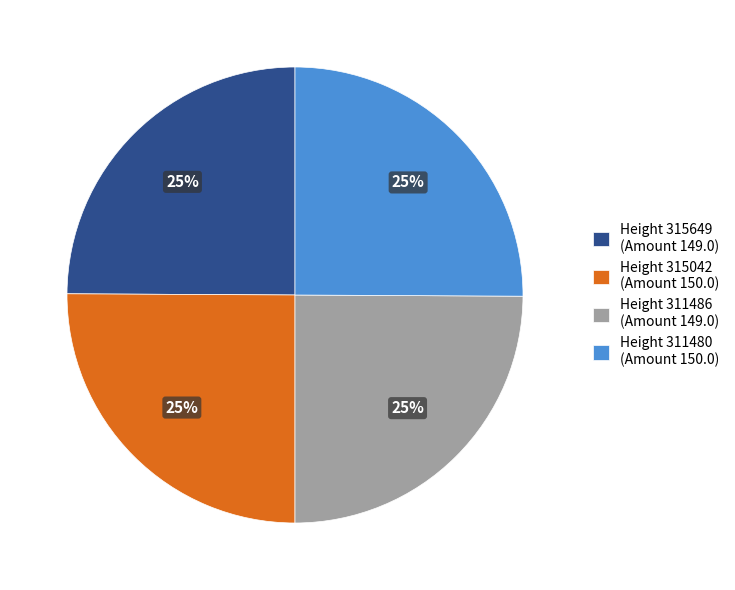

What is the ratio of the value at Height 311480 to the value at Height 315649?

1.0